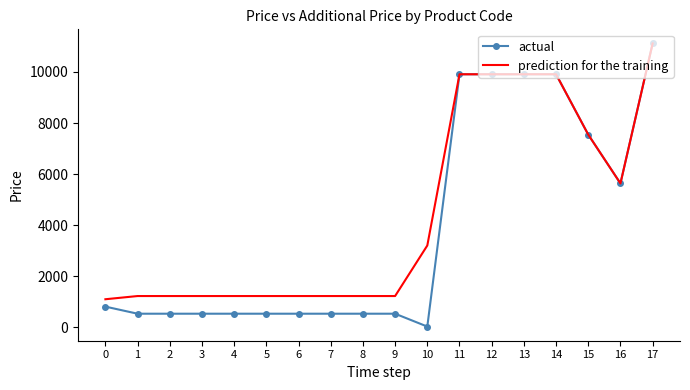

Which series changed the most between 10 and 16?

actual